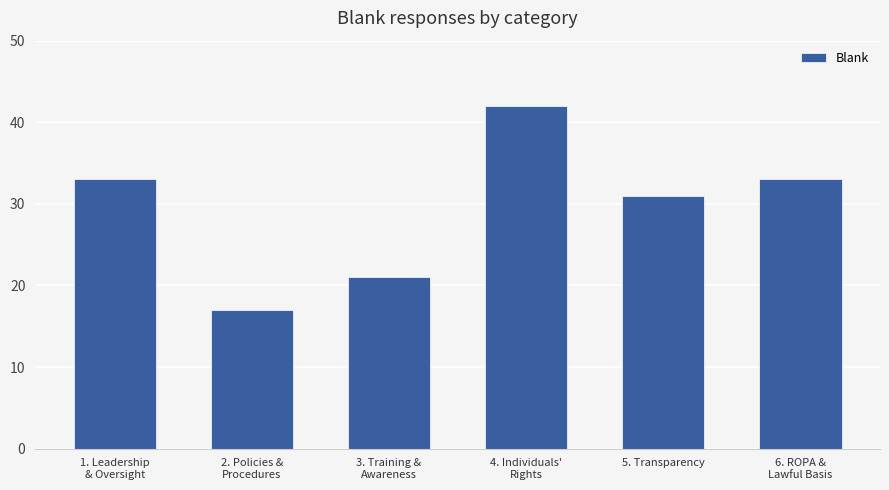

What is the difference between the maximum and minimum values?

25